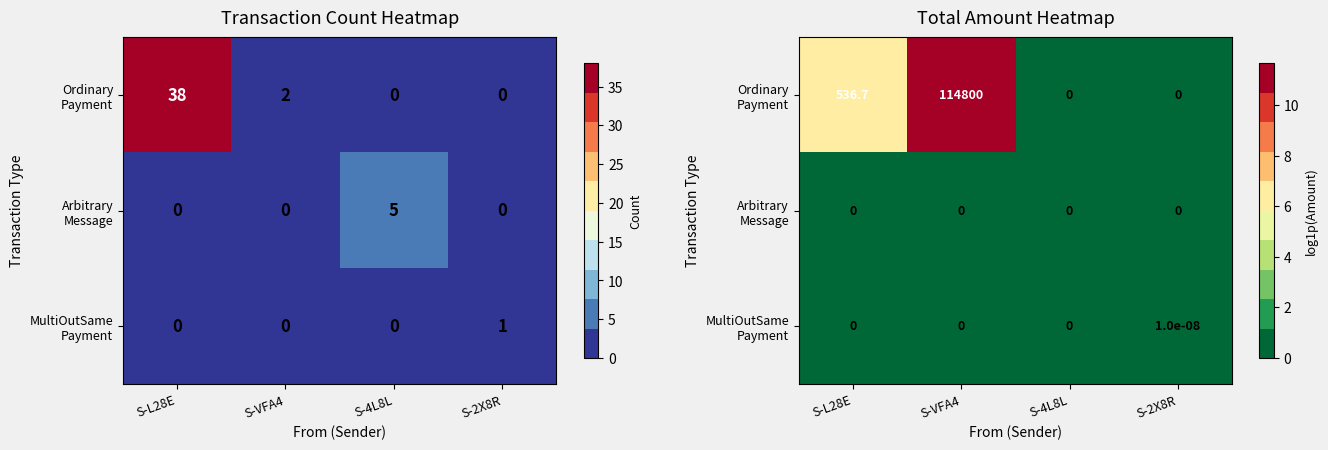

Is the value of MultiOutSame Payment at S-VFA4 greater than the value of Ordinary Payment at S-2X8R?

No